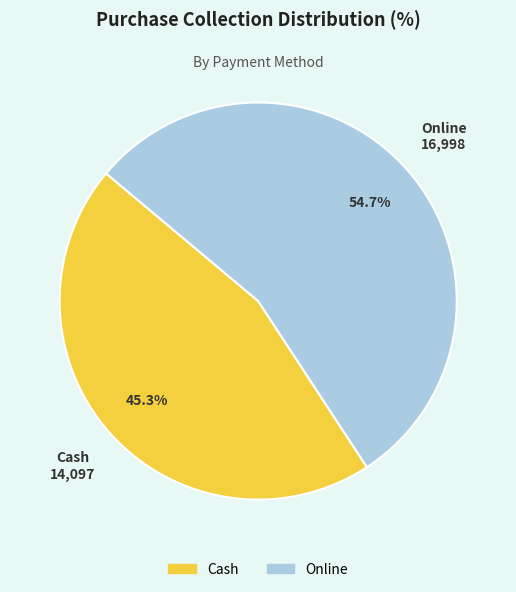

Rank the categories by value from lowest to highest.

Cash, Online